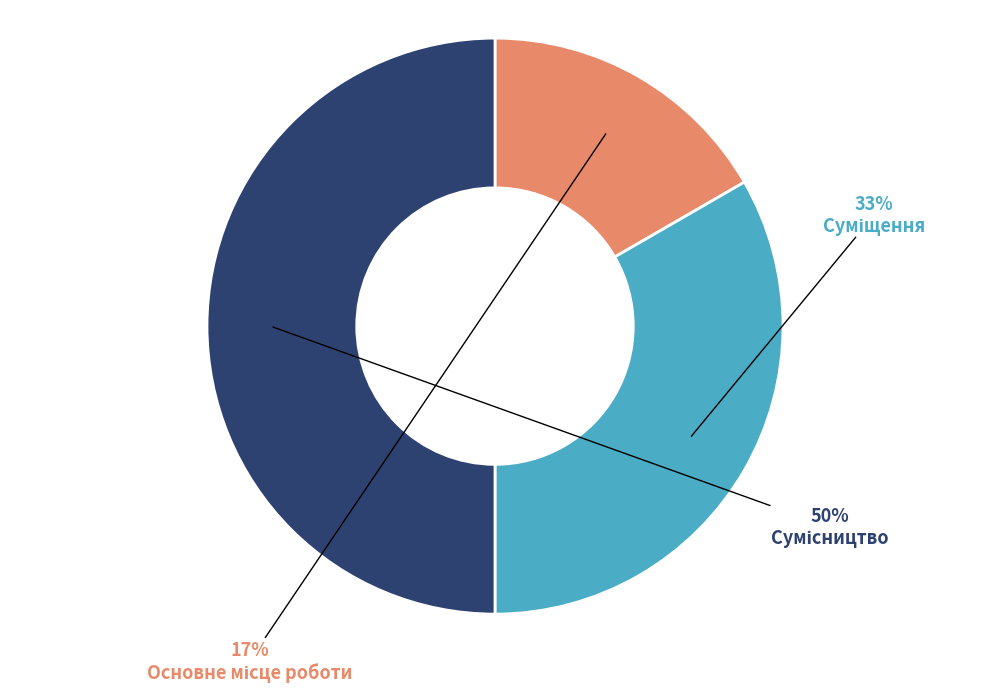

Count the number of slices in the pie.

3